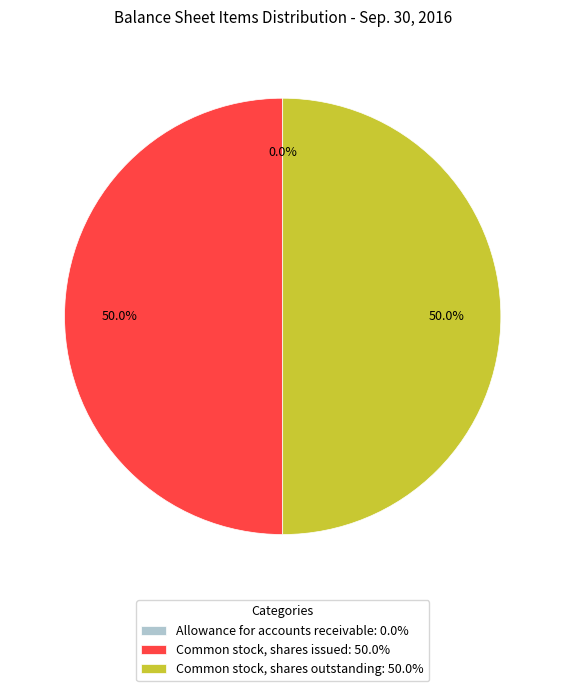

Is the sum of Common stock, shares outstanding: 50.0% and Common stock, shares issued: 50.0% greater than half?

Yes